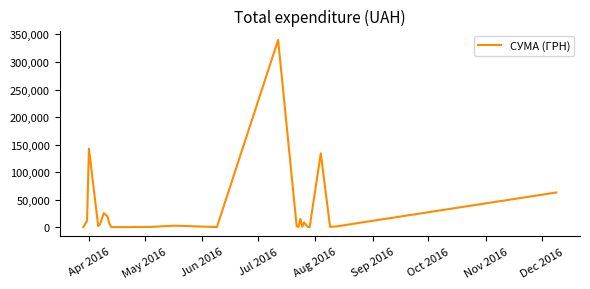

What is the difference between the second highest and second lowest values?

142598.5